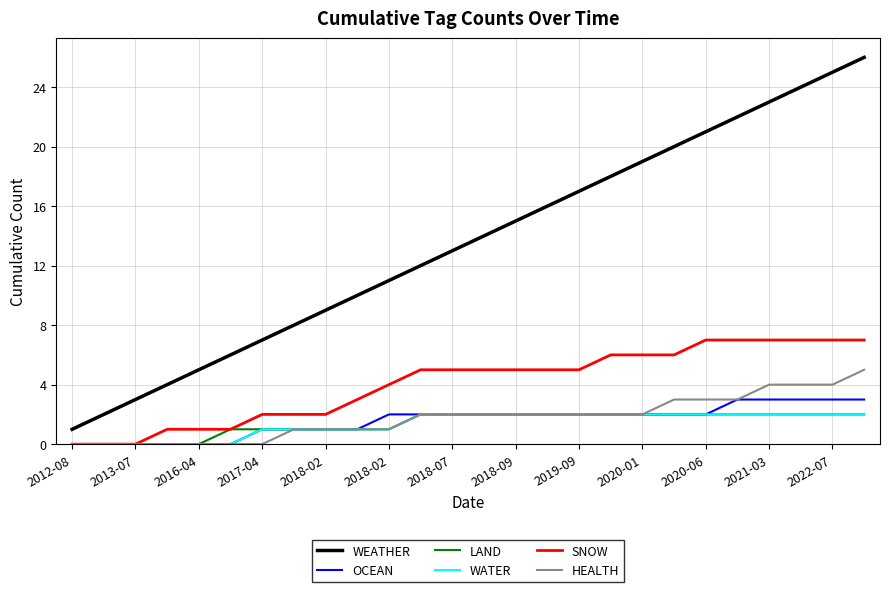

True or false: WEATHER and WATER cross at least once.

False